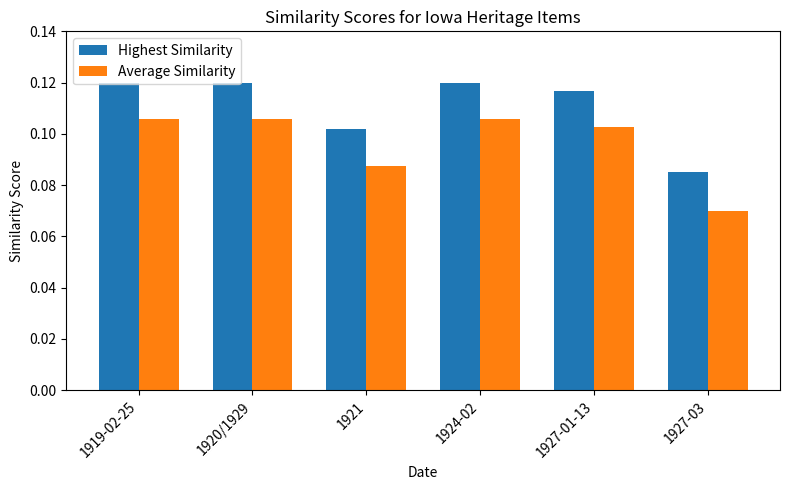

At how many categories does at least one series exceed 0?

6